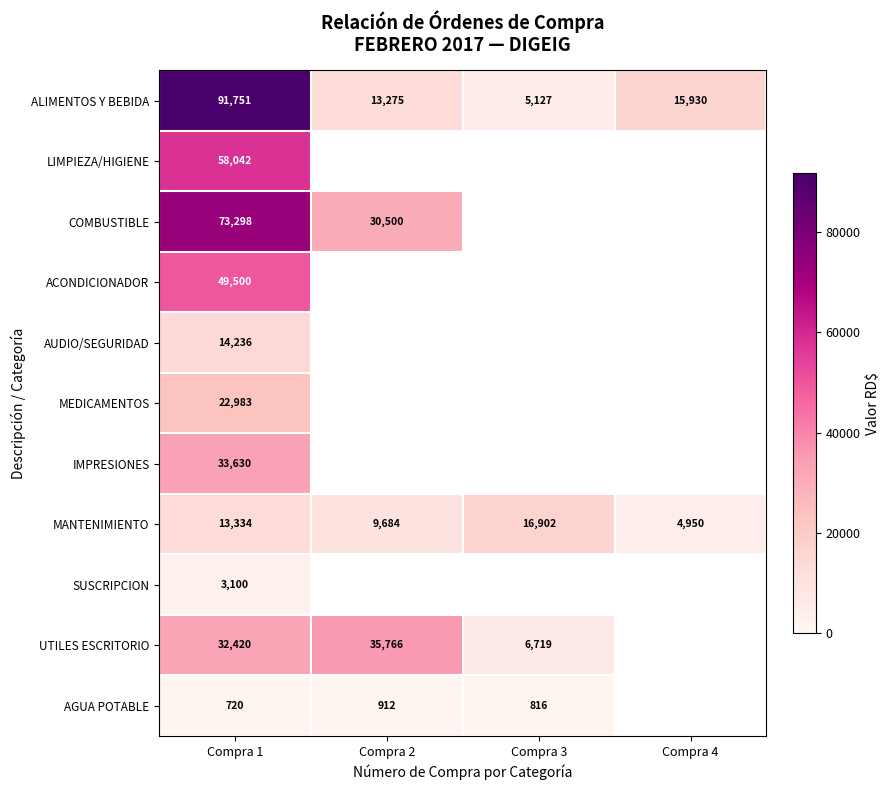

What is the total value across all series at Compra 1?

393014.0